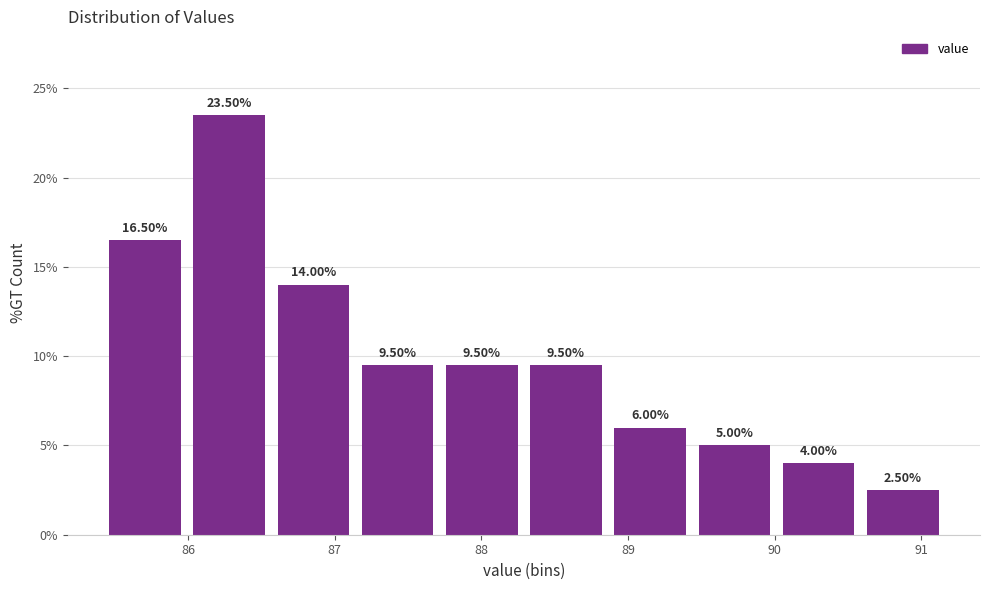

Over which range of the x-axis is the bar tallest?

86.0 to 86.6